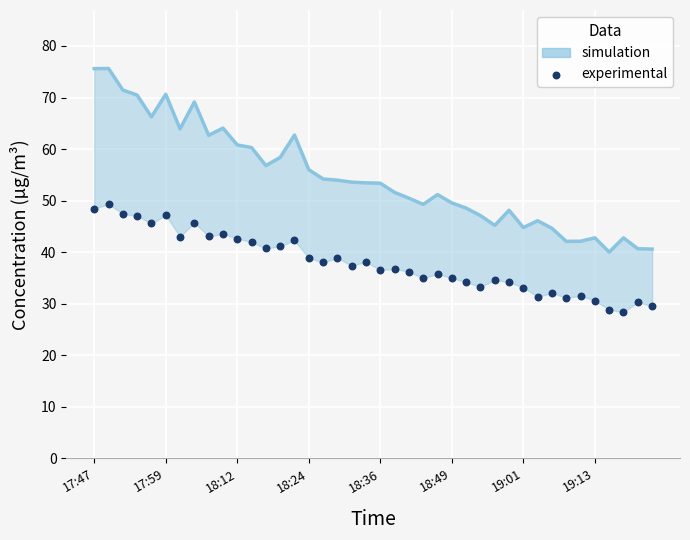

What is the change in value from 23 to 32?

-2.9